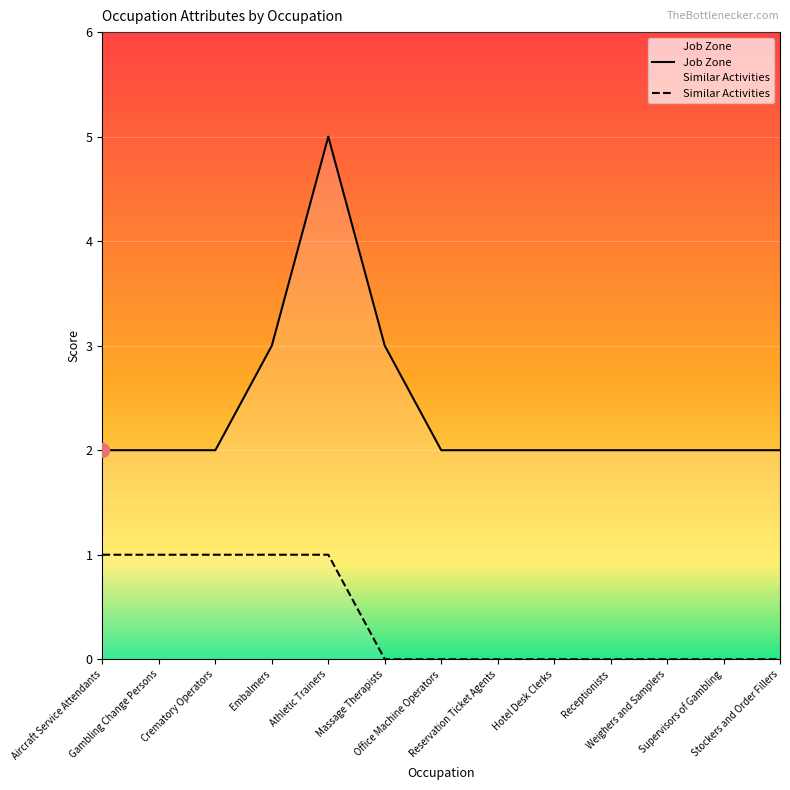

Is it true that Job Zone equals 3 at Receptionists?

False